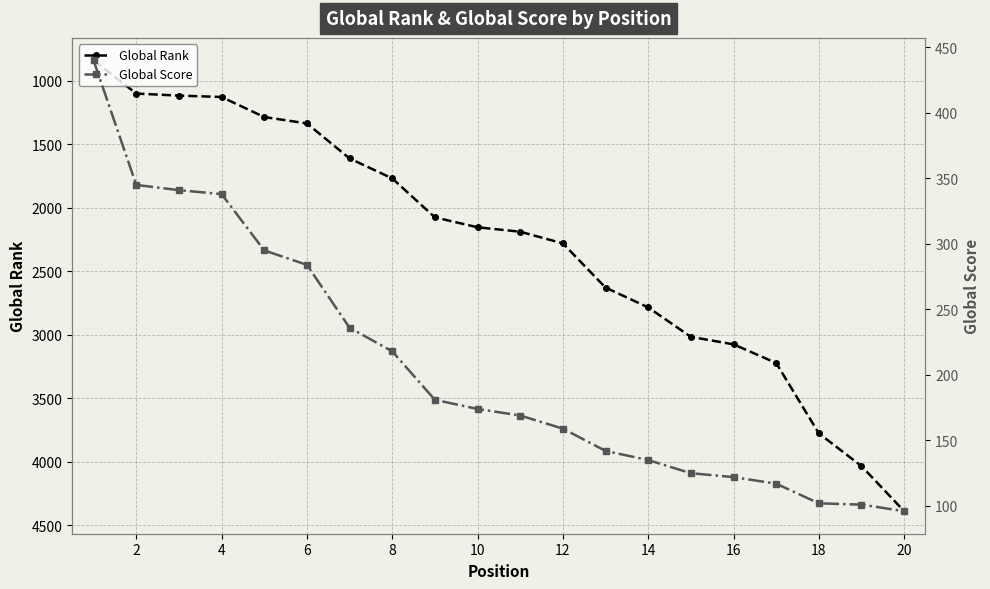

True or false: Global Rank and Global Score intersect in this chart.

False